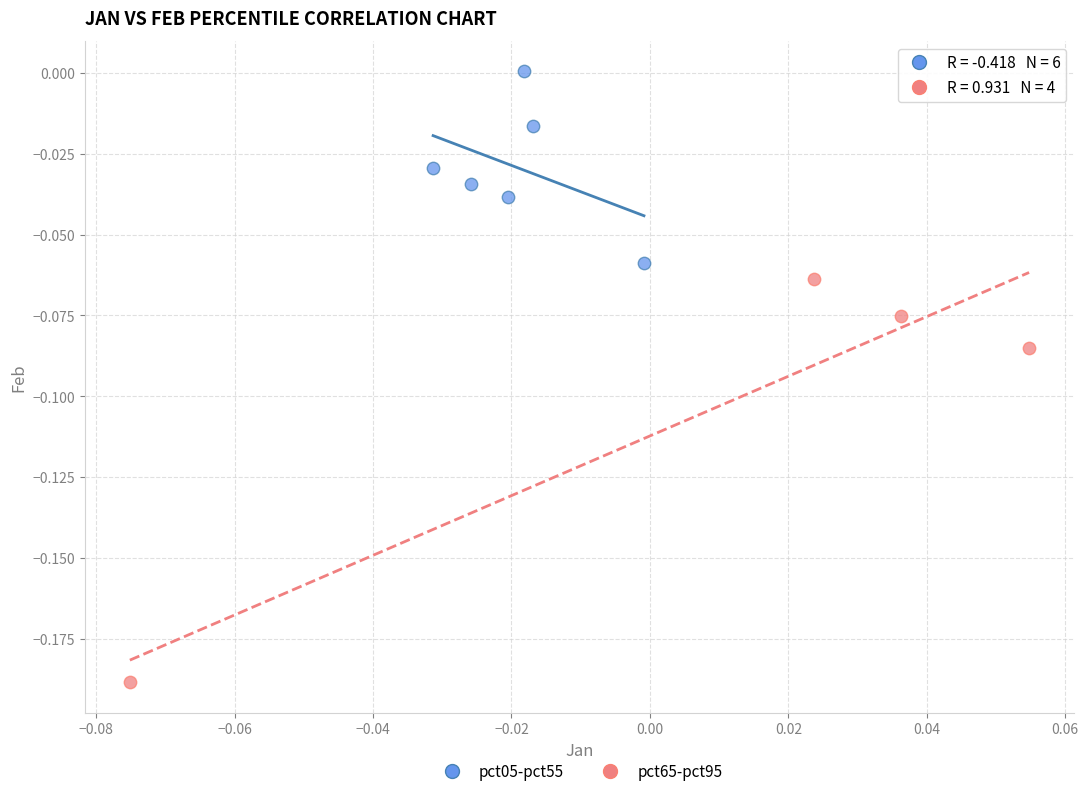

Which series contains the highest Y value?

pct05-pct55